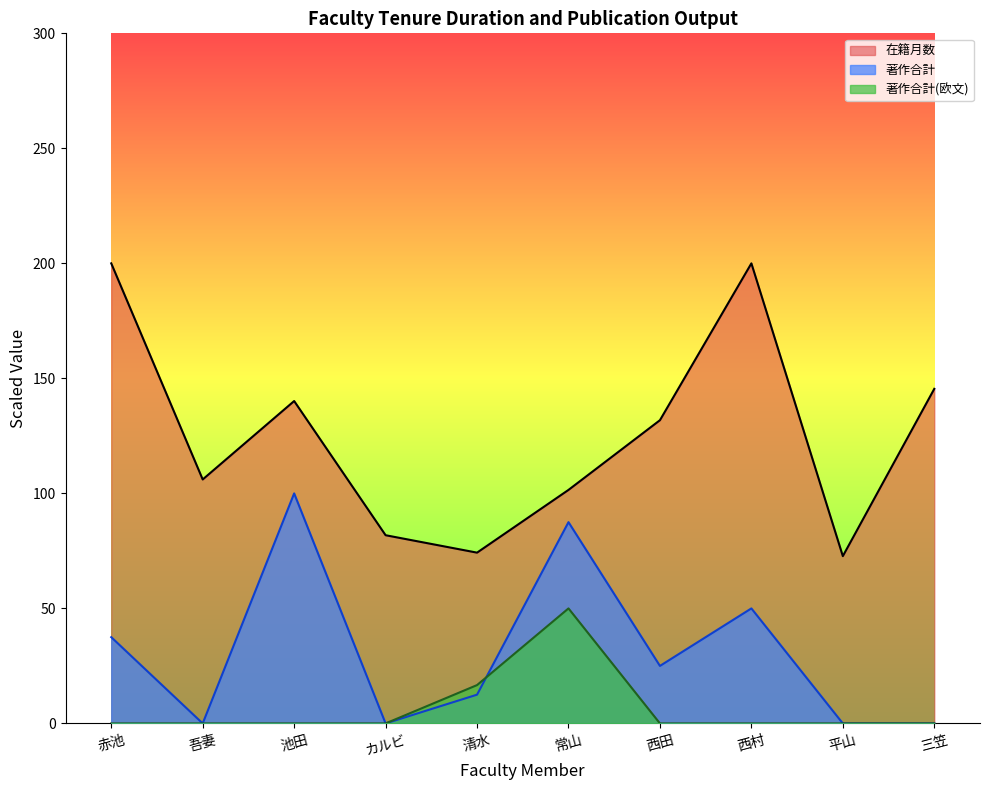

What position from the right is 池田?

8